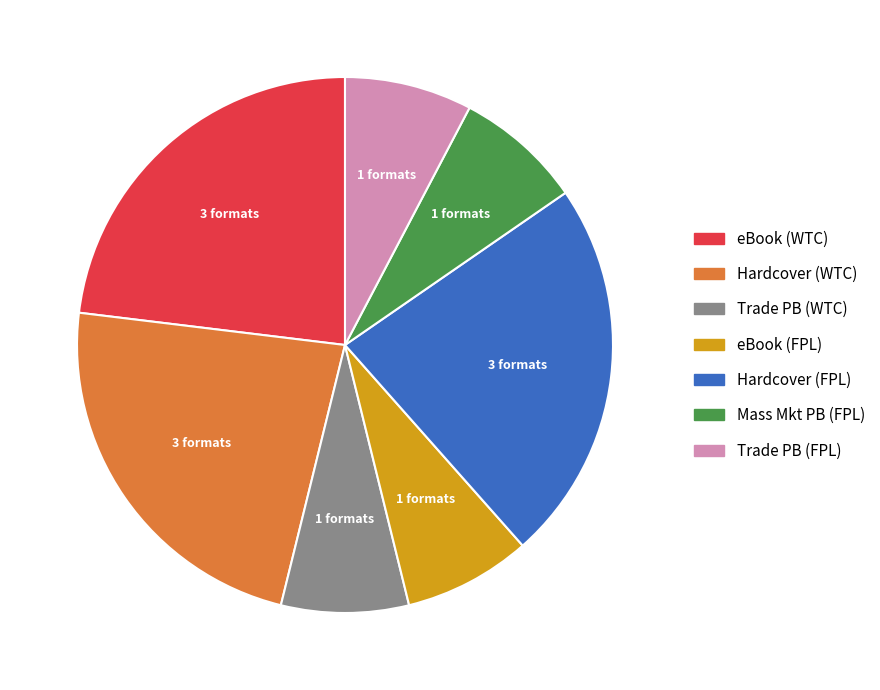

Does eBook (WTC) account for over 50% of the chart?

No